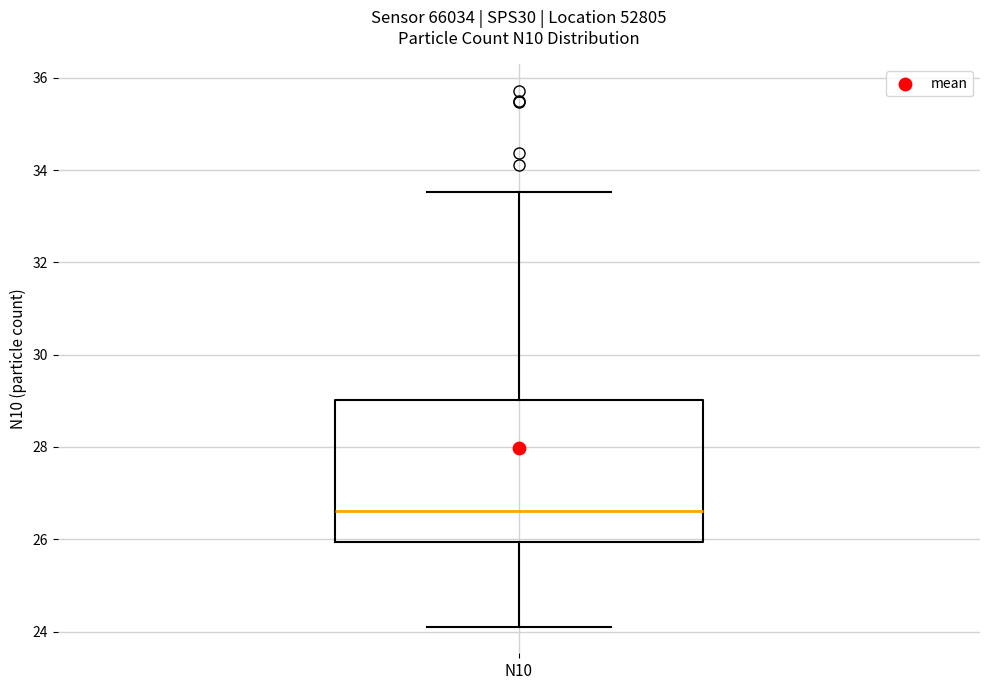

Transcribe this box plot: give where the median line is, the range the box spans, and where the two whiskers end, as read against the y-axis. The values are not printed on the chart, so give them approximately, as read against the axis.

median 26.6, box 26.0 to 29.0, whiskers 24.2 to 33.6